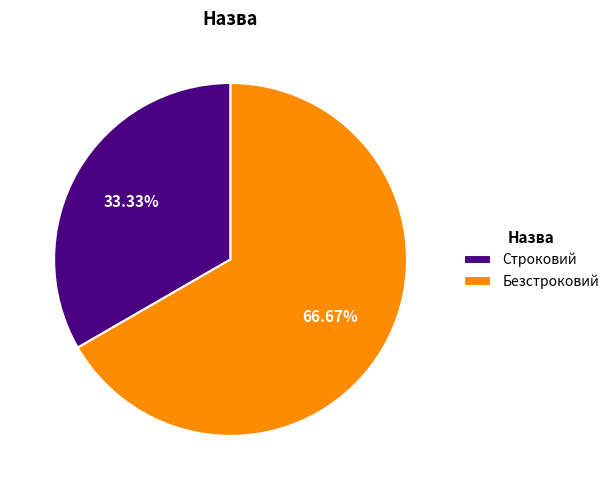

How many slices are in this pie chart?

2